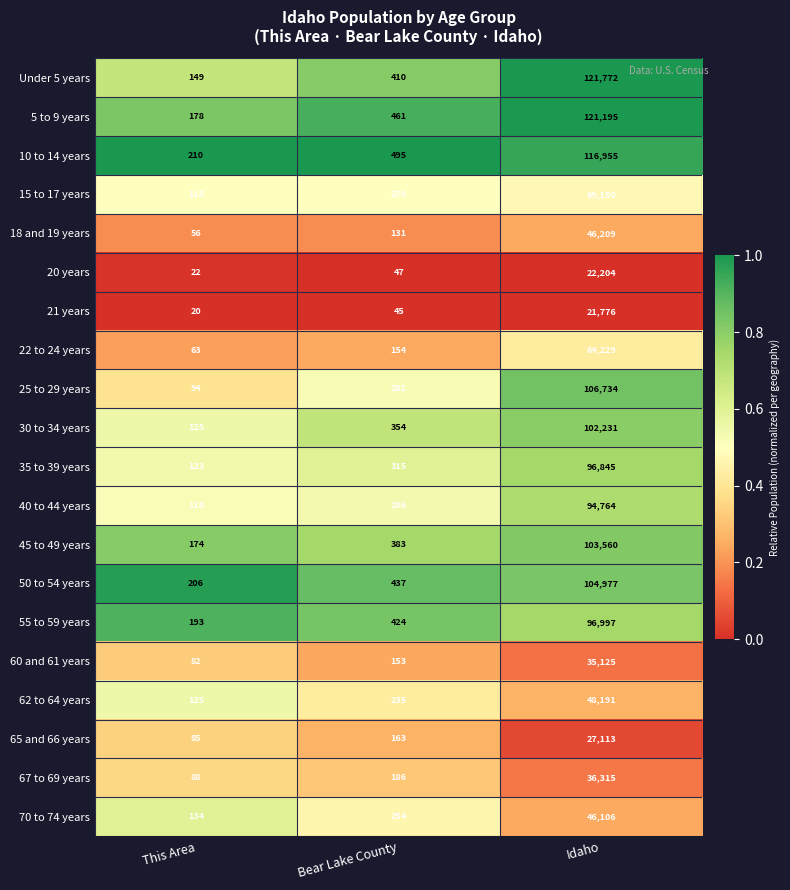

Which label corresponds to the smallest value in the chart?

This Area